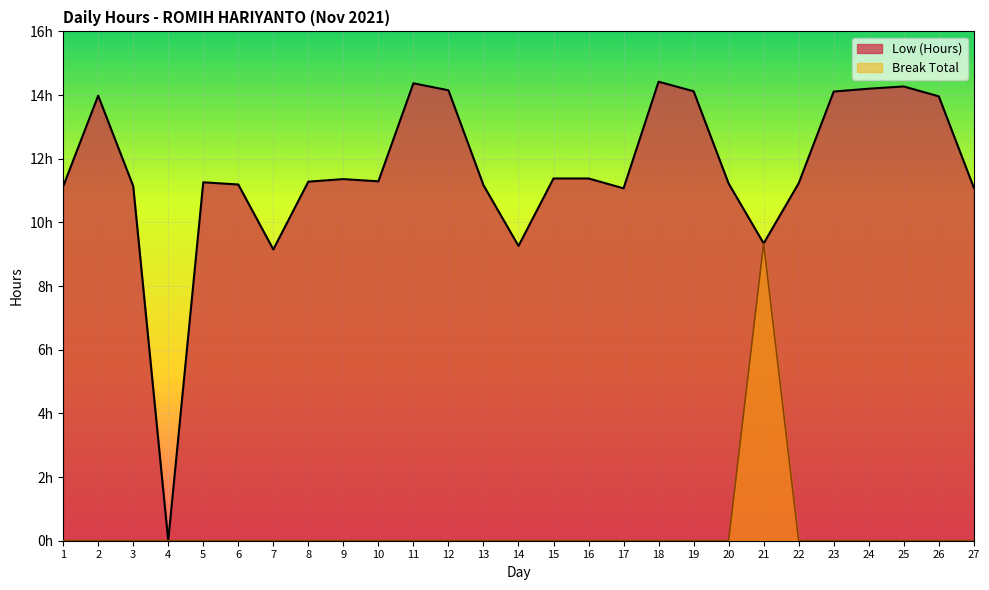

Which series changed the most between 15 and 19?

Low (Hours)